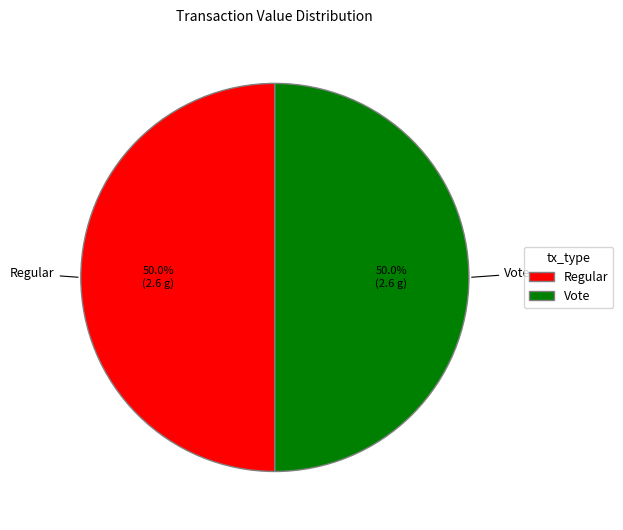

What is the ratio of the value at Vote to the value at Regular?

1.0